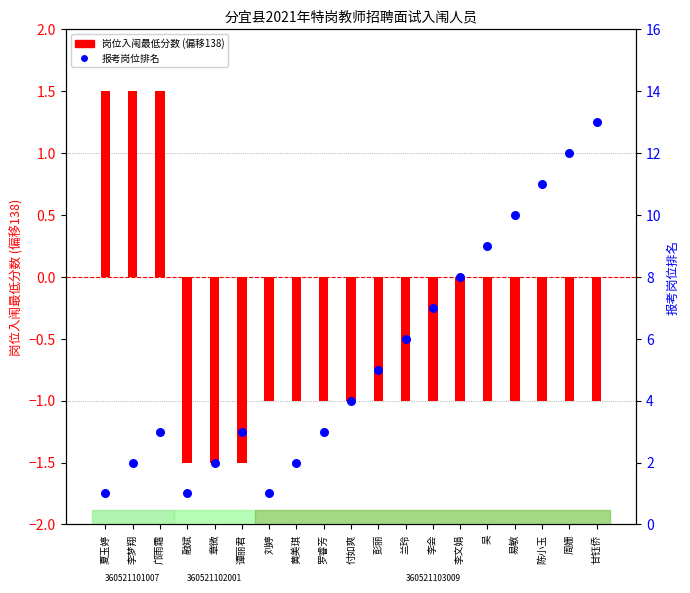

What is the total value across all series at 兰玲?

5.0